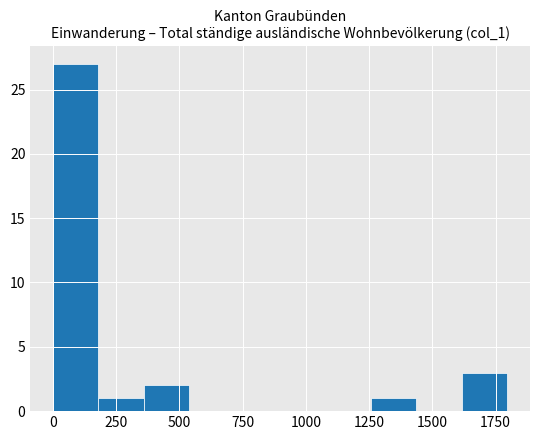

Read against the x-axis, roughly where is the centre of the tallest bar?

100